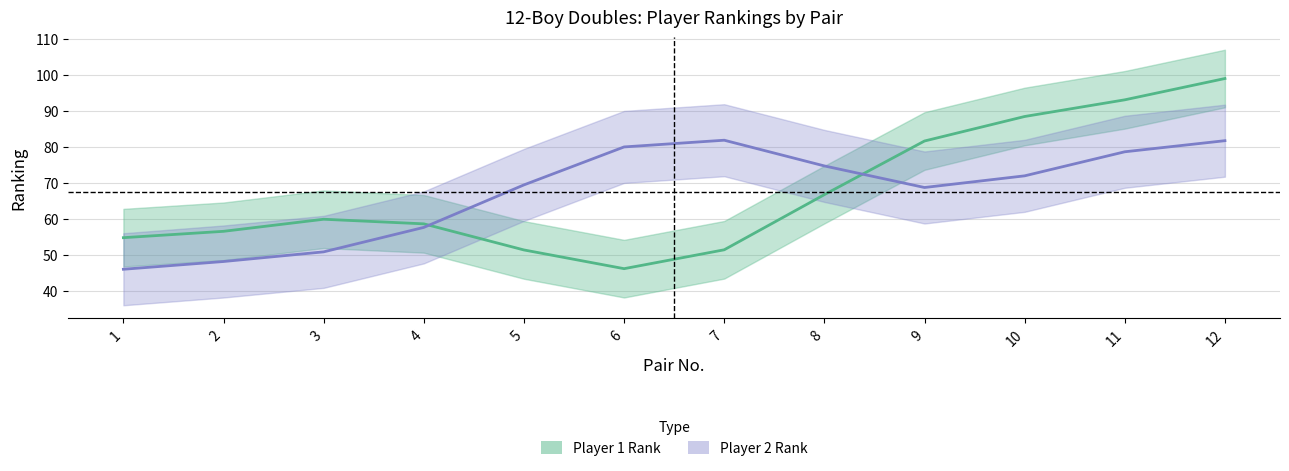

Between which two adjacent categories do Player 1 Rank and Player 2 Rank first intersect?

4 and 5